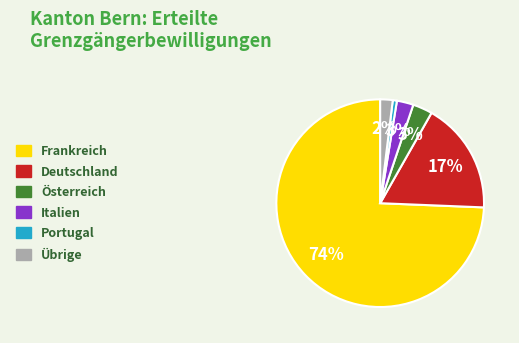

To the nearest percent, what is the average slice percentage?

17%